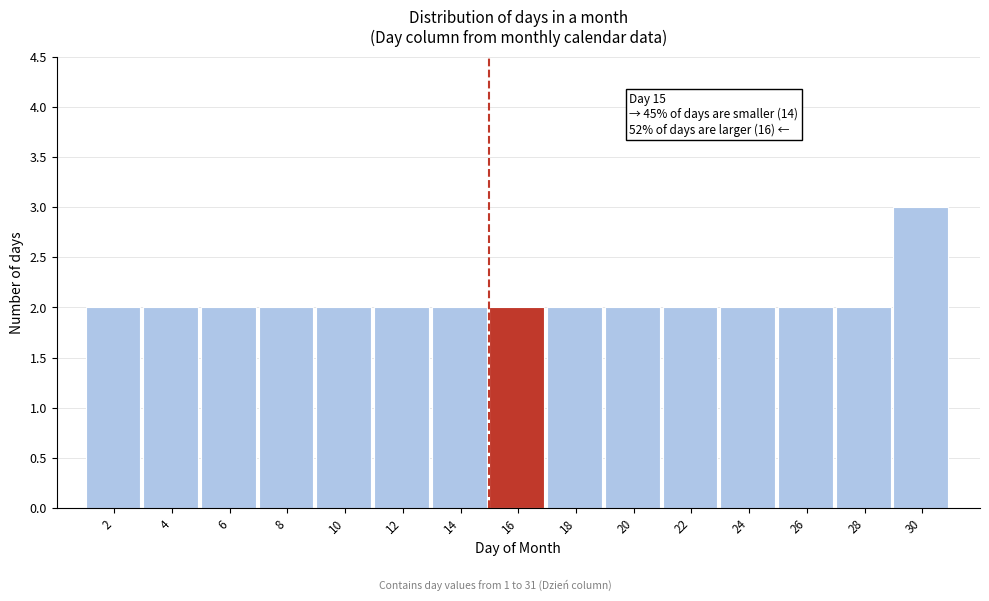

Which range on the x-axis has the tallest bar?

29 to 31